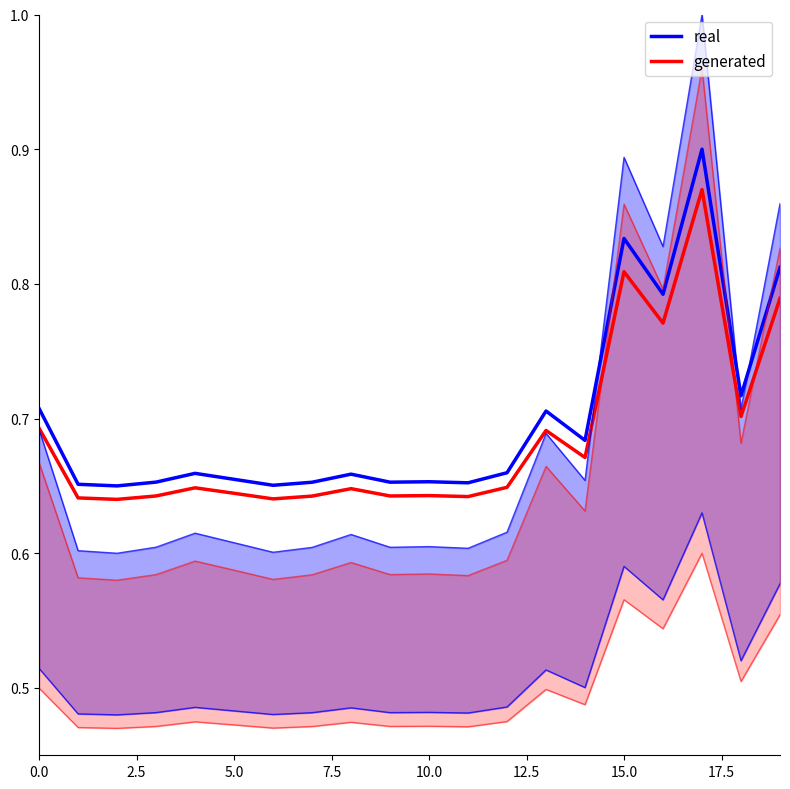

What is the lowest value of the generated series?

0.6